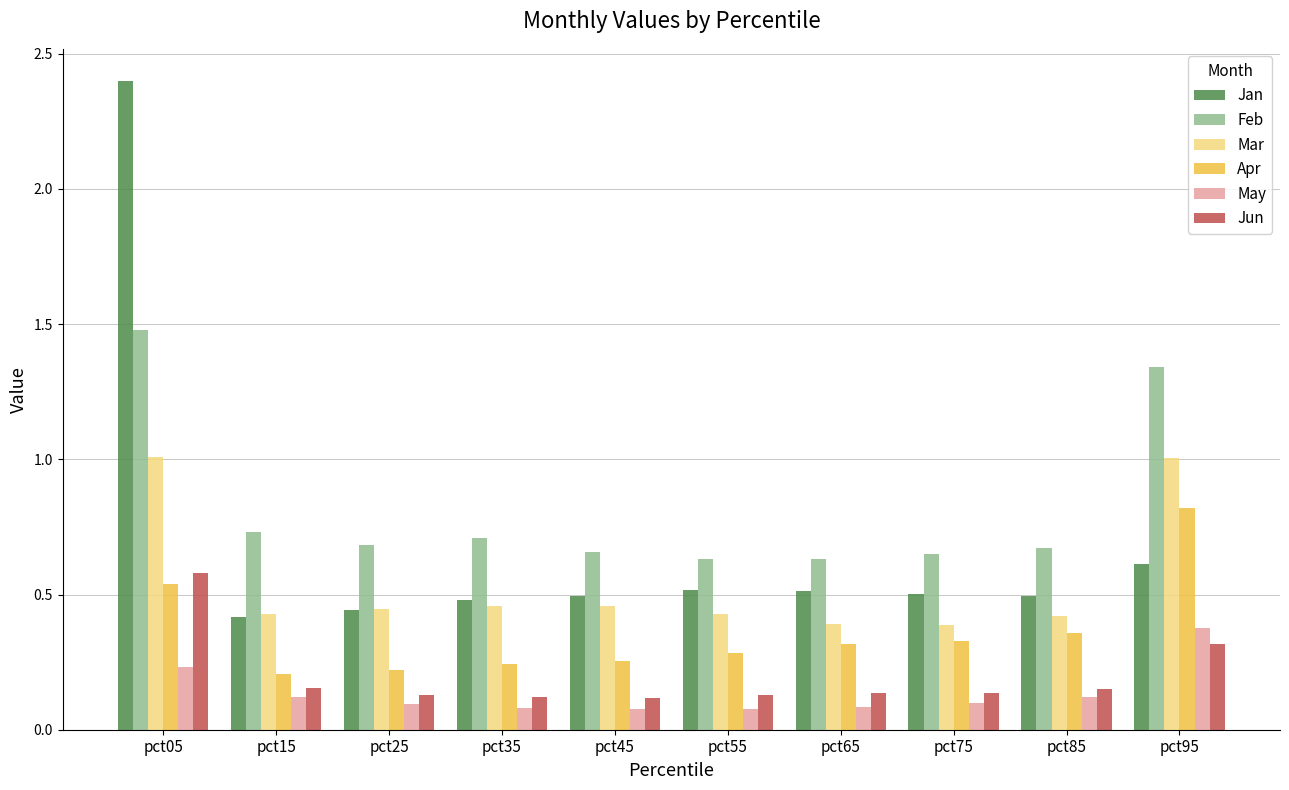

True or false: Apr has a value of 0.2 at pct35.

True